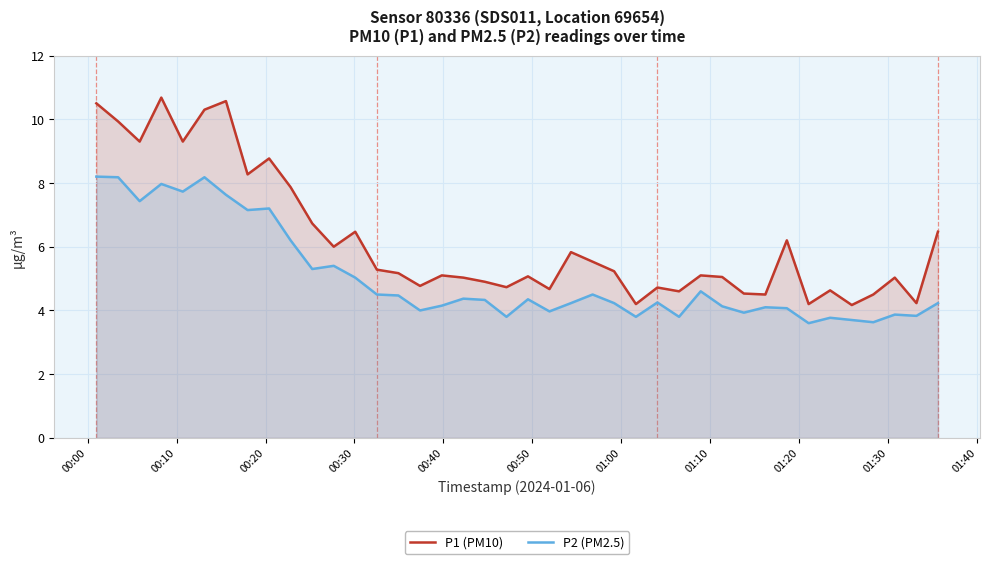

Reading left to right, extract all data points from this chart.

P1 (PM10): 10.5	9.9	9.3	10.7	9.3	10.3	10.6	8.3	8.8	7.9	6.7	6.0	6.5	5.3	5.2	4.8	5.1	5.0	4.9	4.7	5.1	4.7	5.8	5.5	5.2	4.2	4.7	4.6	5.1	5.0	4.5	4.5	6.2	4.2	4.6	4.2	4.5	5.0	4.2	6.5
P2 (PM2.5): 8.2	8.2	7.4	8.0	7.7	8.2	7.6	7.2	7.2	6.2	5.3	5.4	5.0	4.5	4.5	4.0	4.2	4.4	4.3	3.8	4.3	4.0	4.2	4.5	4.2	3.8	4.2	3.8	4.6	4.1	3.9	4.1	4.1	3.6	3.8	3.7	3.6	3.9	3.8	4.2